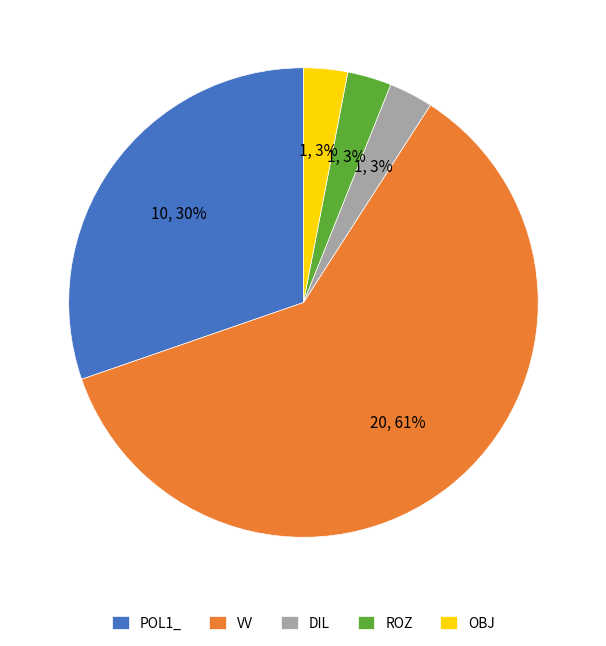

To the nearest percent, what percentage of the pie is VV?

61%